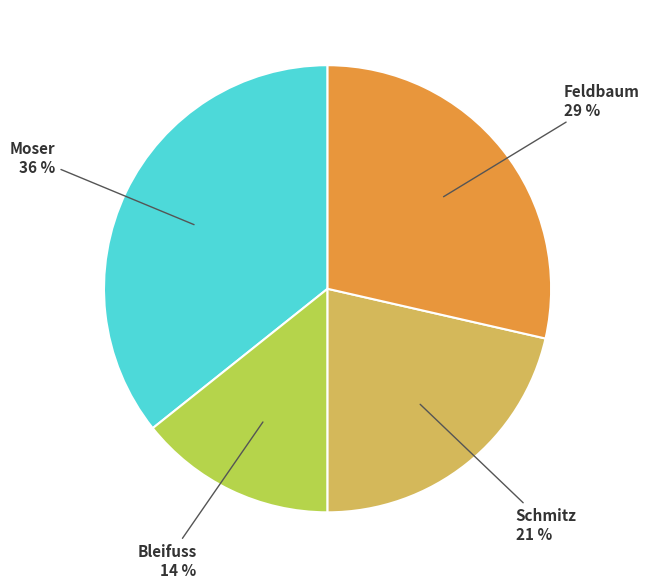

Rank the categories by value from highest to lowest.

Moser, Feldbaum, Schmitz, Bleifuss